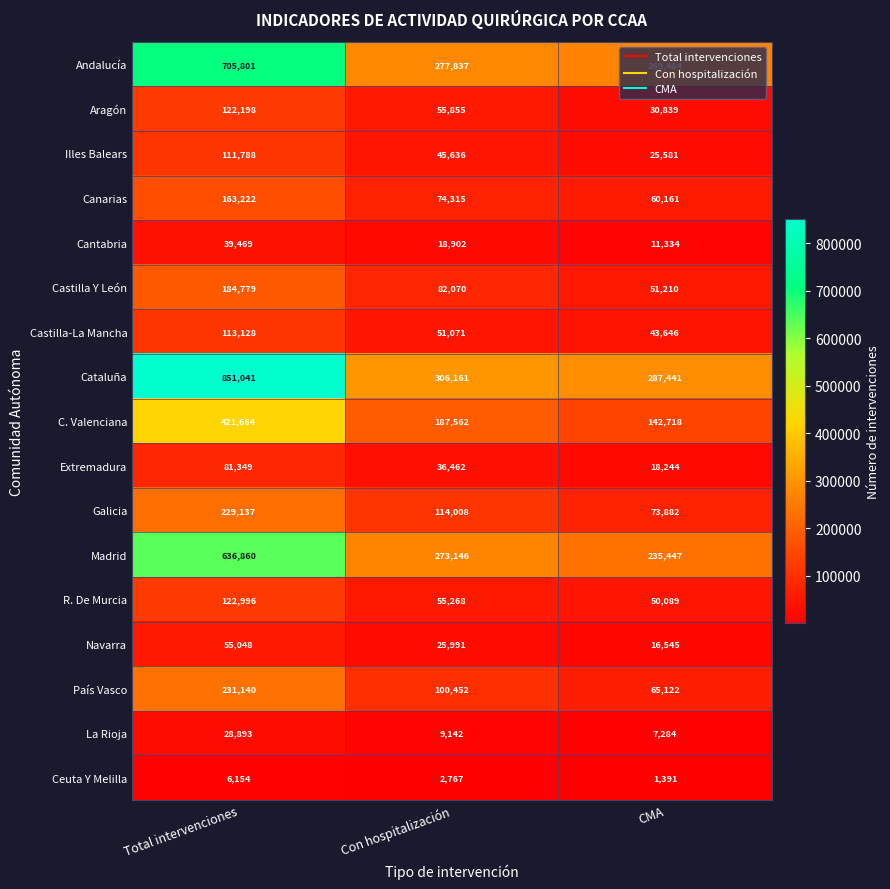

Between Total intervenciones and Con hospitalización, which series saw the biggest shift?

Cataluña